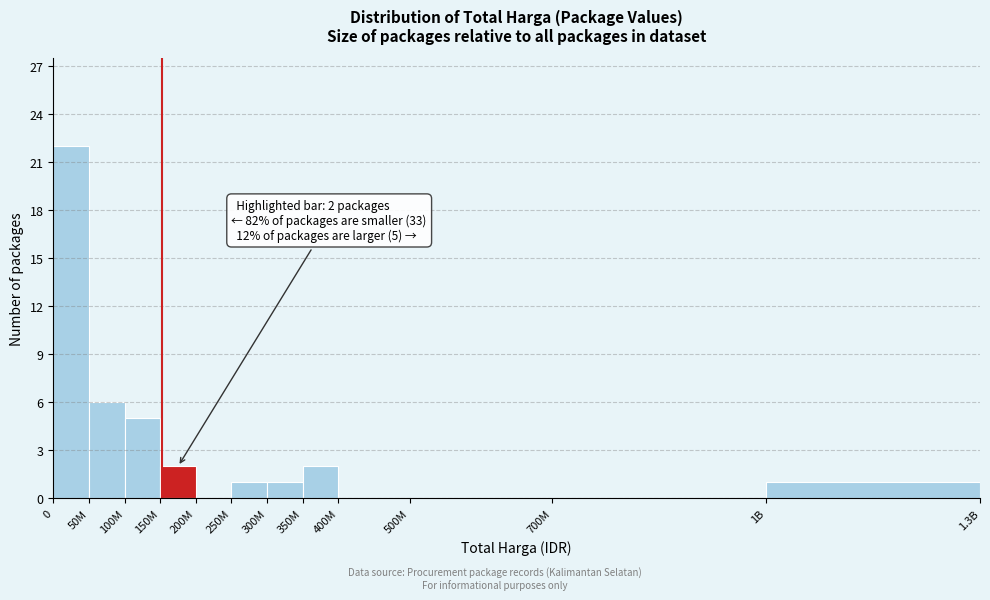

Reading left to right, extract all data points from this chart.

0=22	50M=6	100M=5	150M=2	200M=0	250M=1	300M=1	350M=2	400M=0	500M=0	700M=0	1B=1